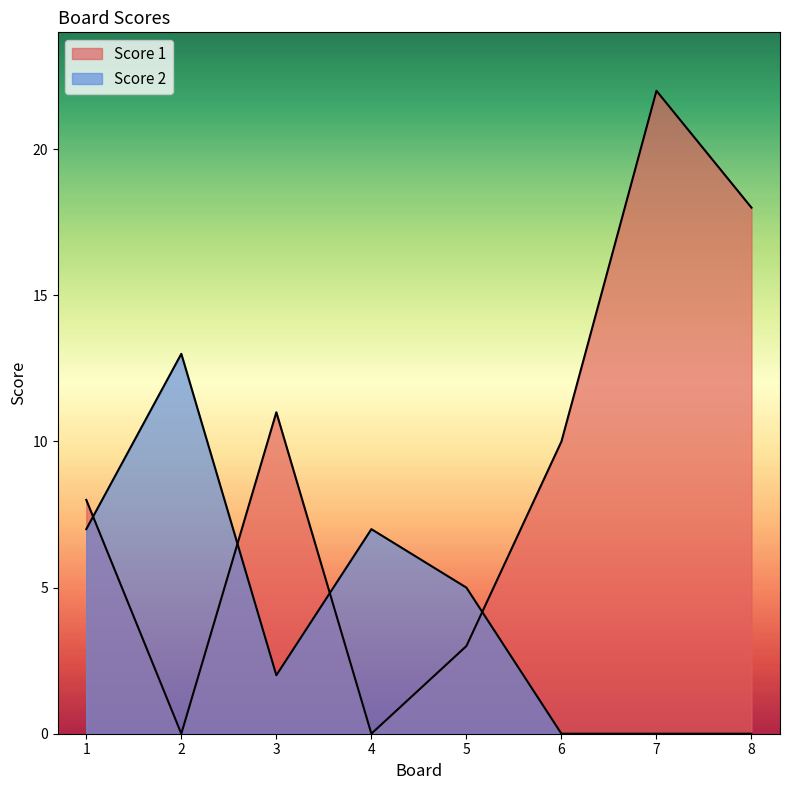

True or false: Score 2 has more than 0 interior local peaks.

True